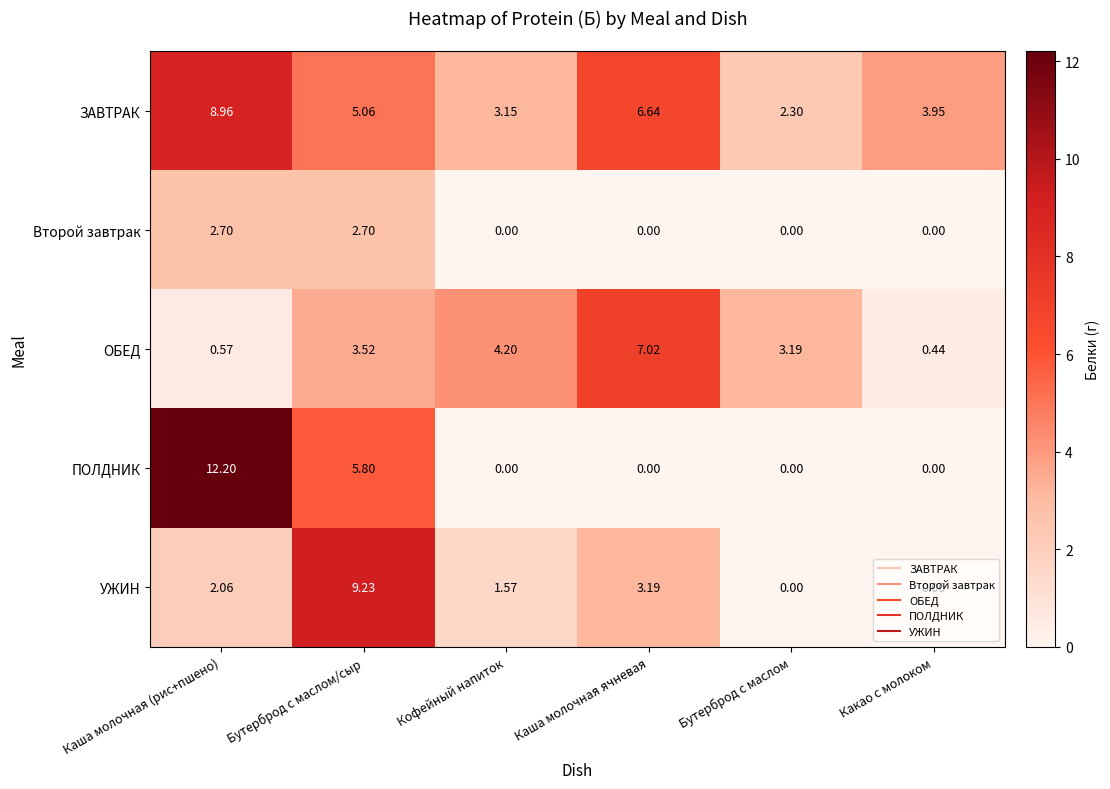

List the series in order of their peak value, lowest first.

Второй завтрак, ОБЕД, ЗАВТРАК, УЖИН, ПОЛДНИК